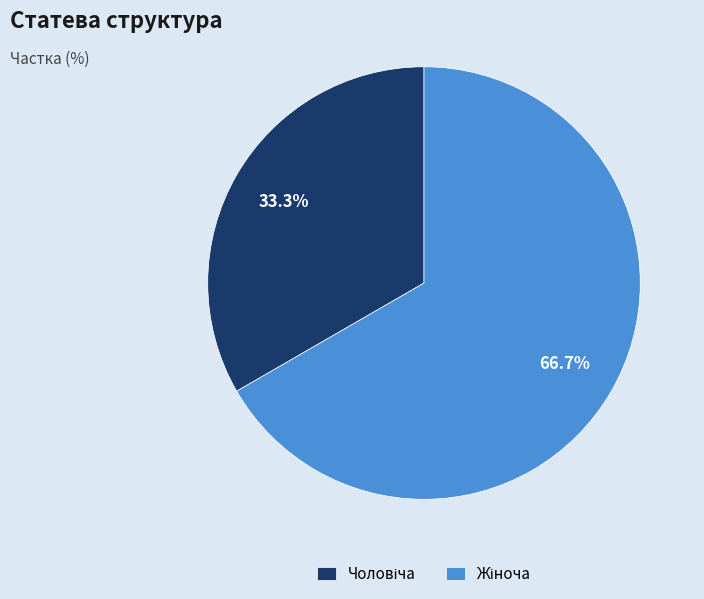

Is there any slice that represents more than half of the pie?

Yes